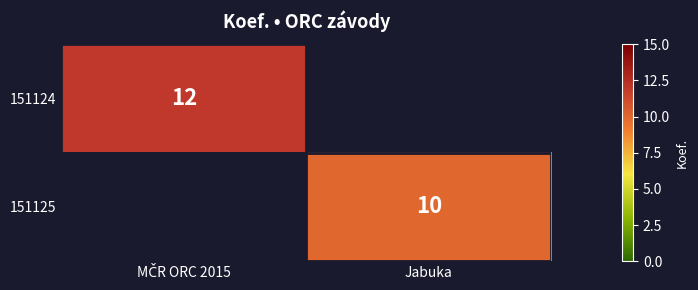

Is it true that 151125 equals 10 at Jabuka?

True